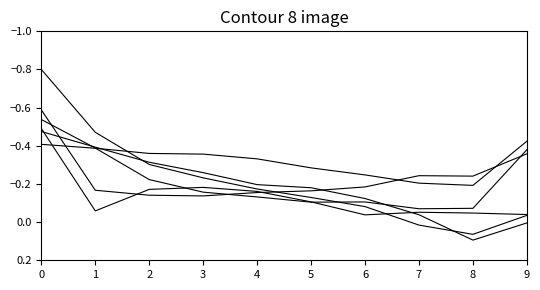

Which has a higher value, 2 or 3?

3